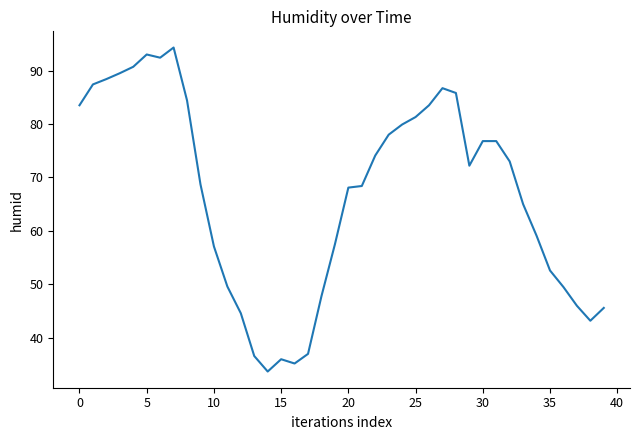

What is the minimum value shown in the chart?

33.7